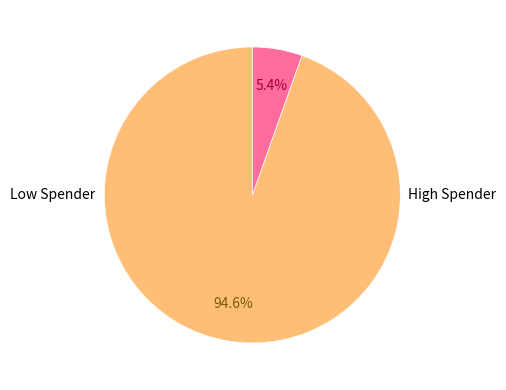

Count the number of slices in the pie.

2